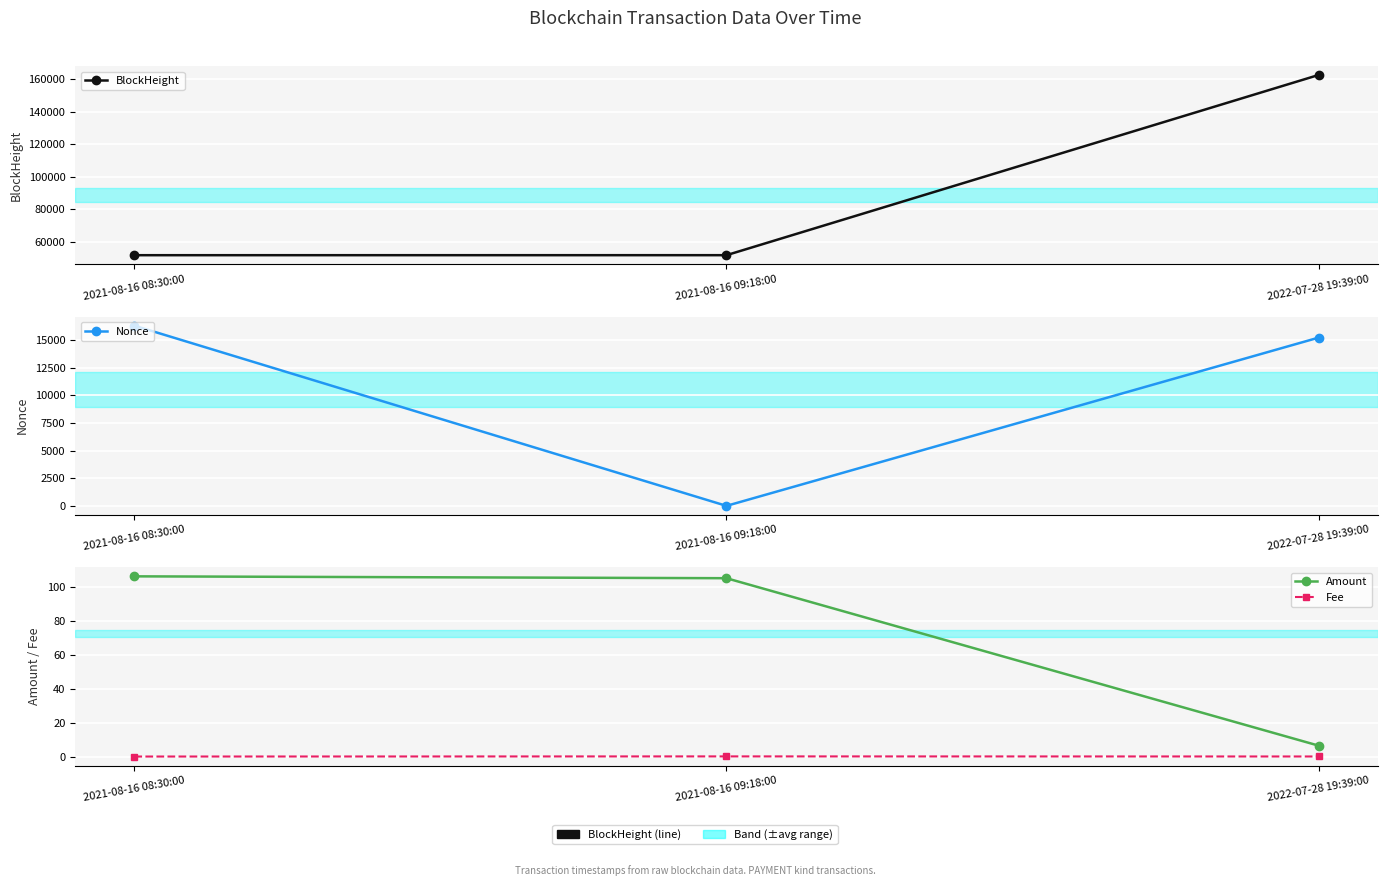

At which category is the sum across all series the highest?

2022-07-28 19:39:00